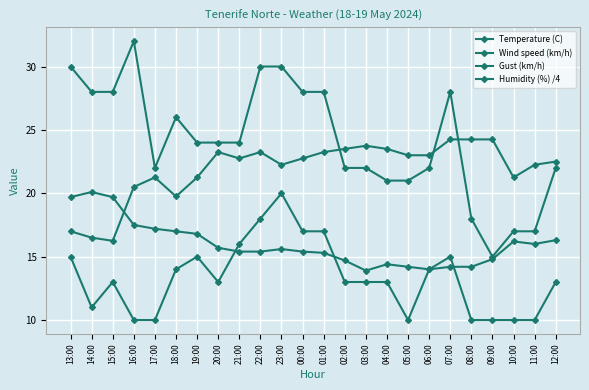

The value of Gust (km/h) at 23:00 is 14.8. True or false?

False